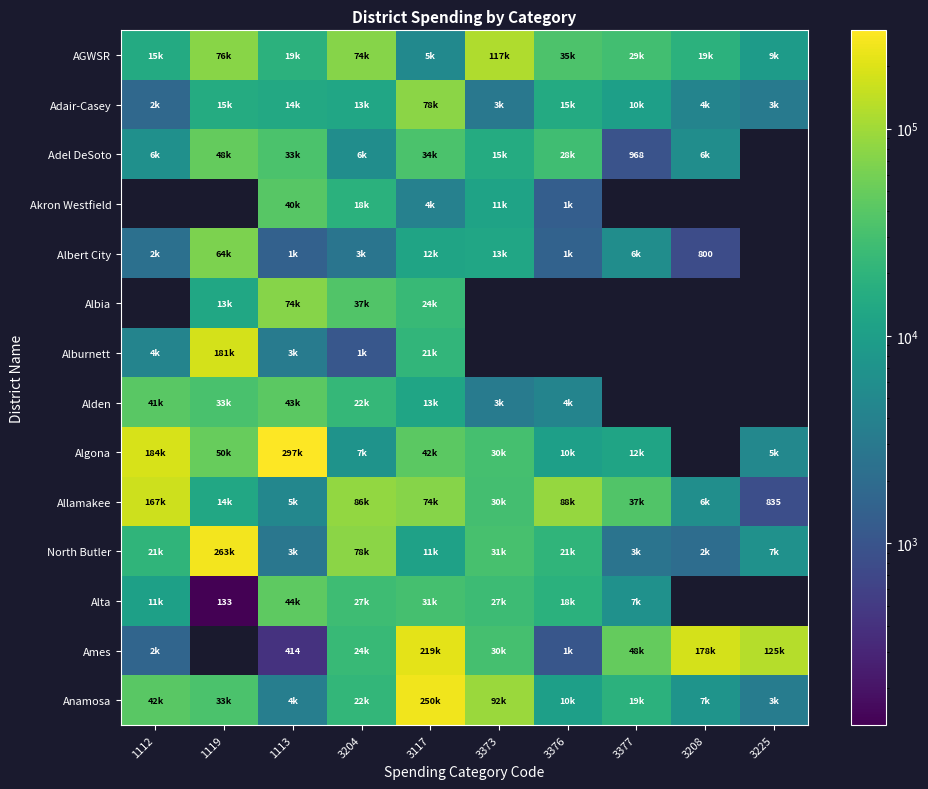

Where does the Adel DeSoto series first go above 27598?

1119